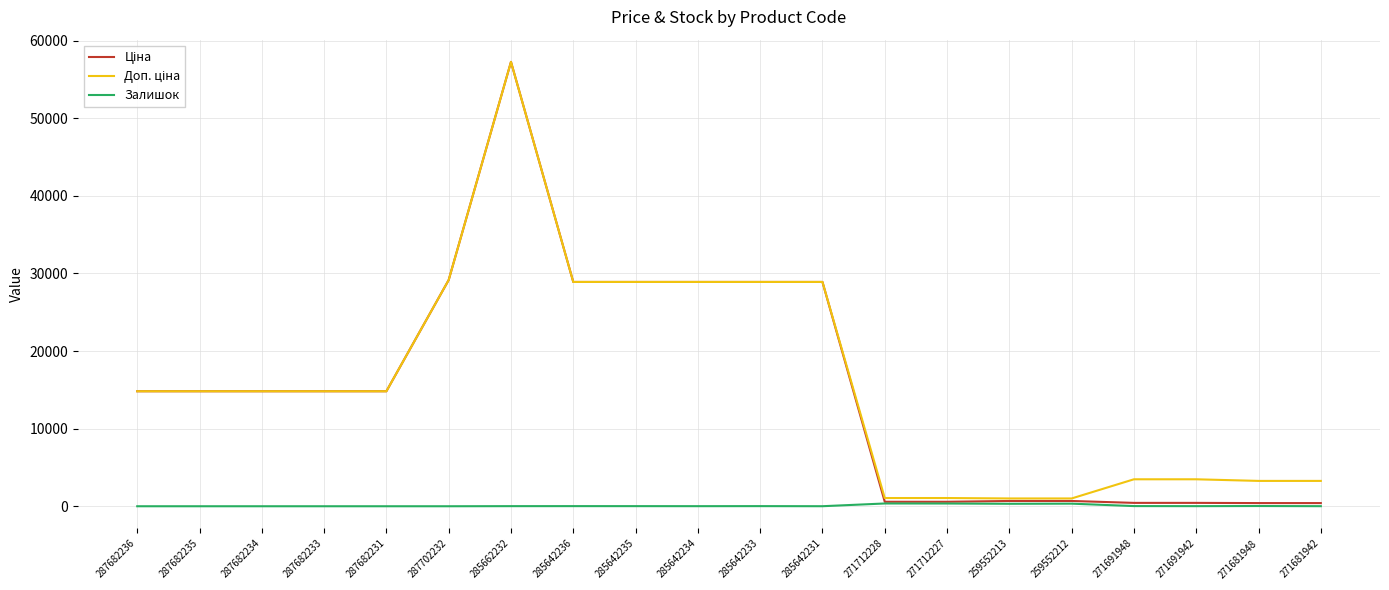

What is the difference between the highest and lowest values at 287682236?

14817.6